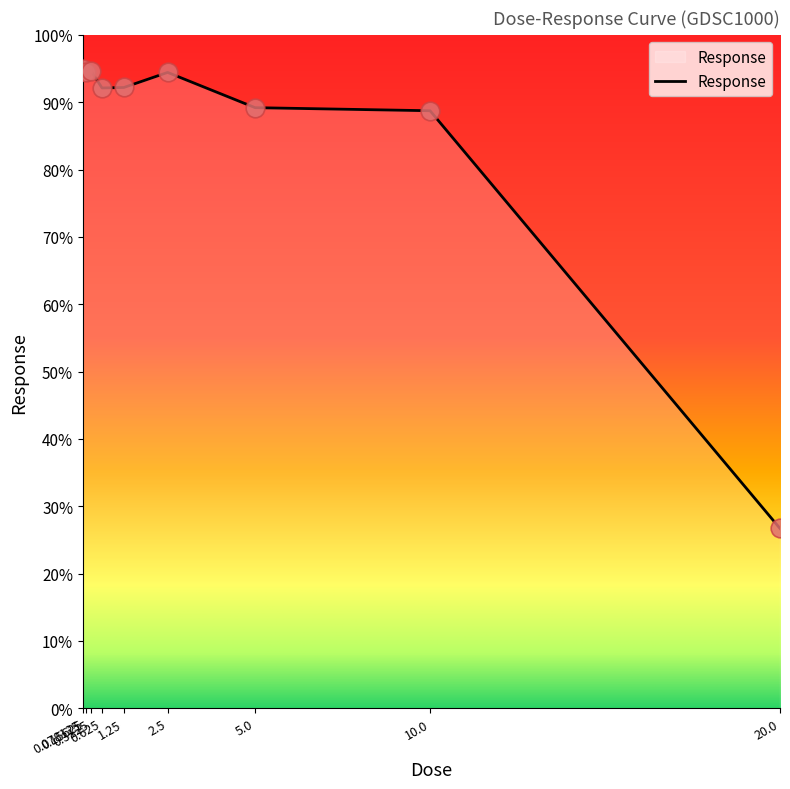

What is the change in value from 0.3125 to 20.0?

-67.9